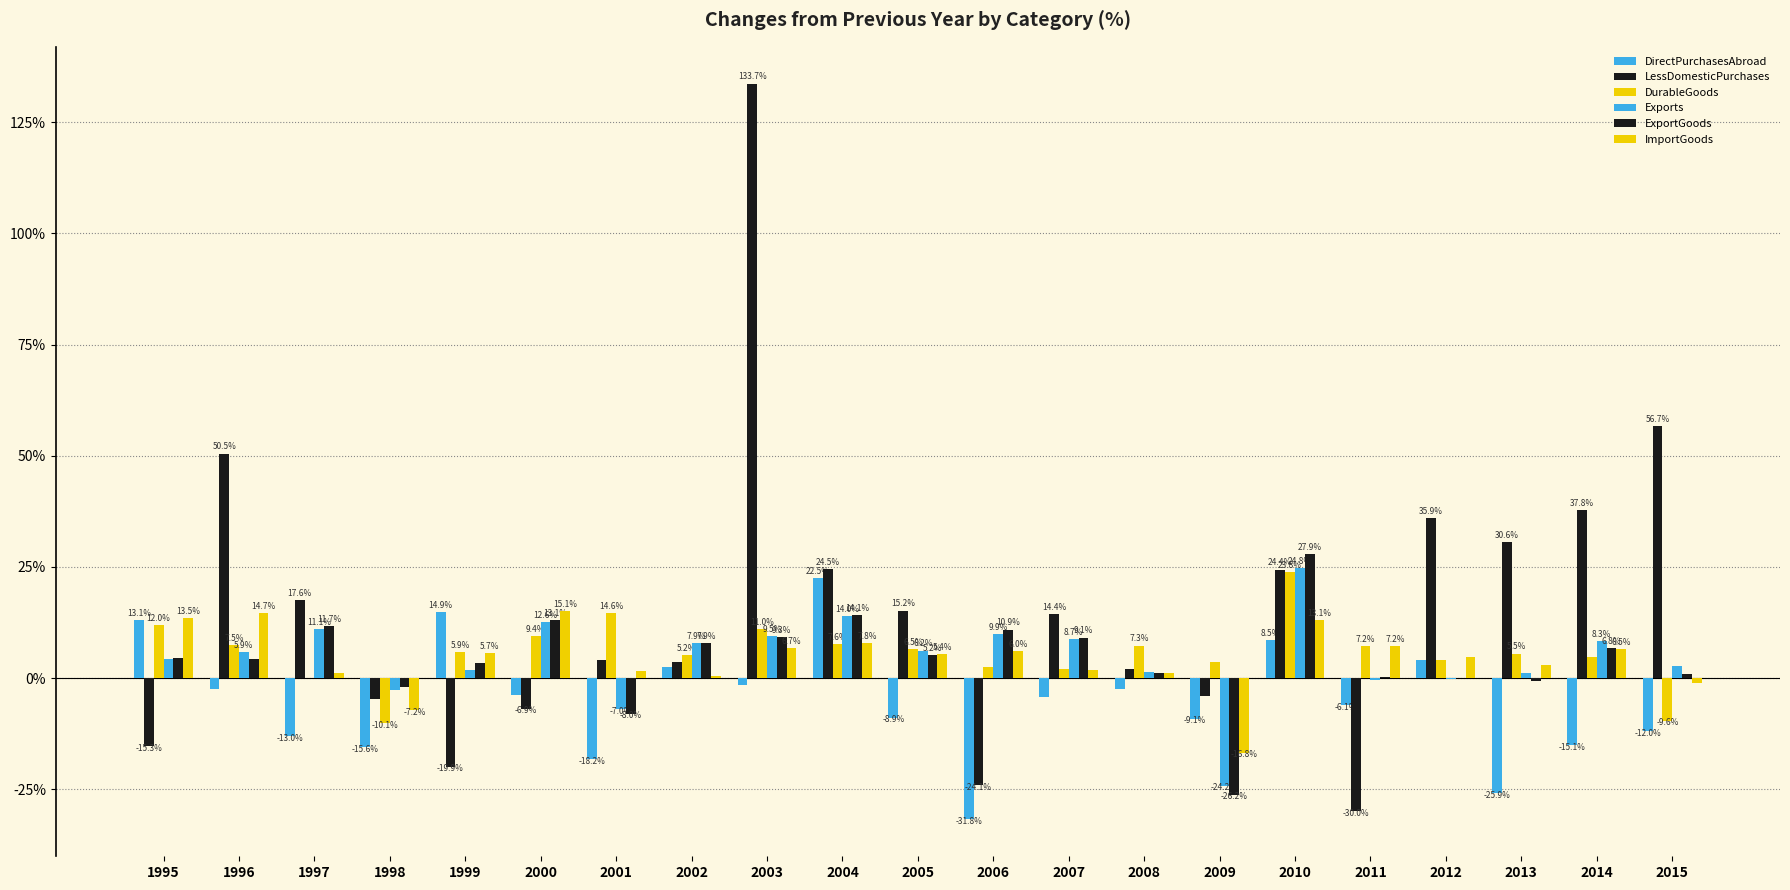

How many groups of bars are there?

21